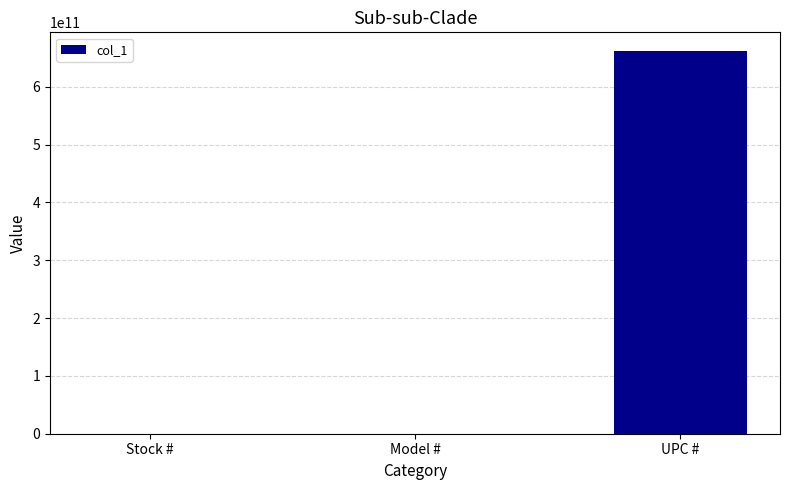

True or false: the data shows 371890041154 at UPC #.

False